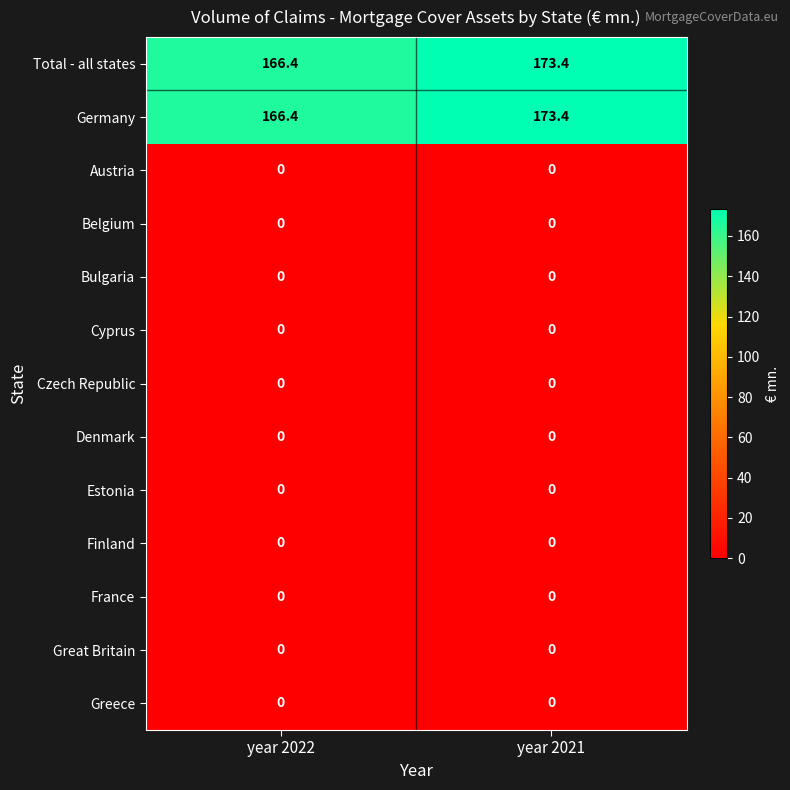

Reading right to left, transcribe all the data shown in this chart.

Total - all states: year 2021=173.4	year 2022=166.4
Germany: year 2021=173.4	year 2022=166.4
Austria: year 2021=0.0	year 2022=0.0
Belgium: year 2021=0.0	year 2022=0.0
Bulgaria: year 2021=0.0	year 2022=0.0
Cyprus: year 2021=0.0	year 2022=0.0
Czech Republic: year 2021=0.0	year 2022=0.0
Denmark: year 2021=0.0	year 2022=0.0
Estonia: year 2021=0.0	year 2022=0.0
Finland: year 2021=0.0	year 2022=0.0
France: year 2021=0.0	year 2022=0.0
Great Britain: year 2021=0.0	year 2022=0.0
Greece: year 2021=0.0	year 2022=0.0